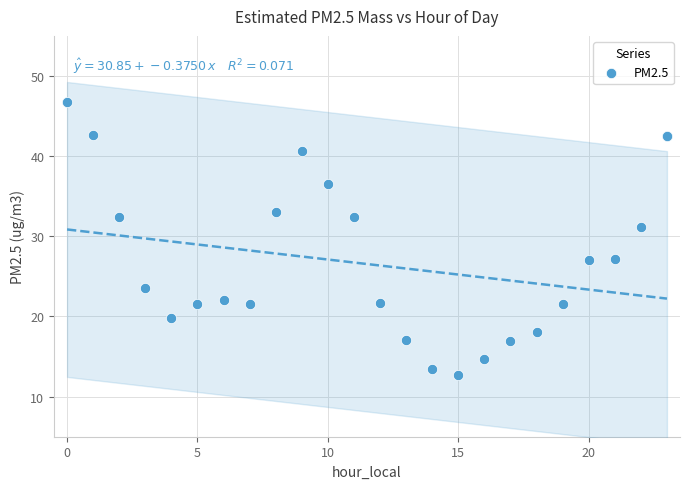

What is the range of Y values (max minus min)?

34.0